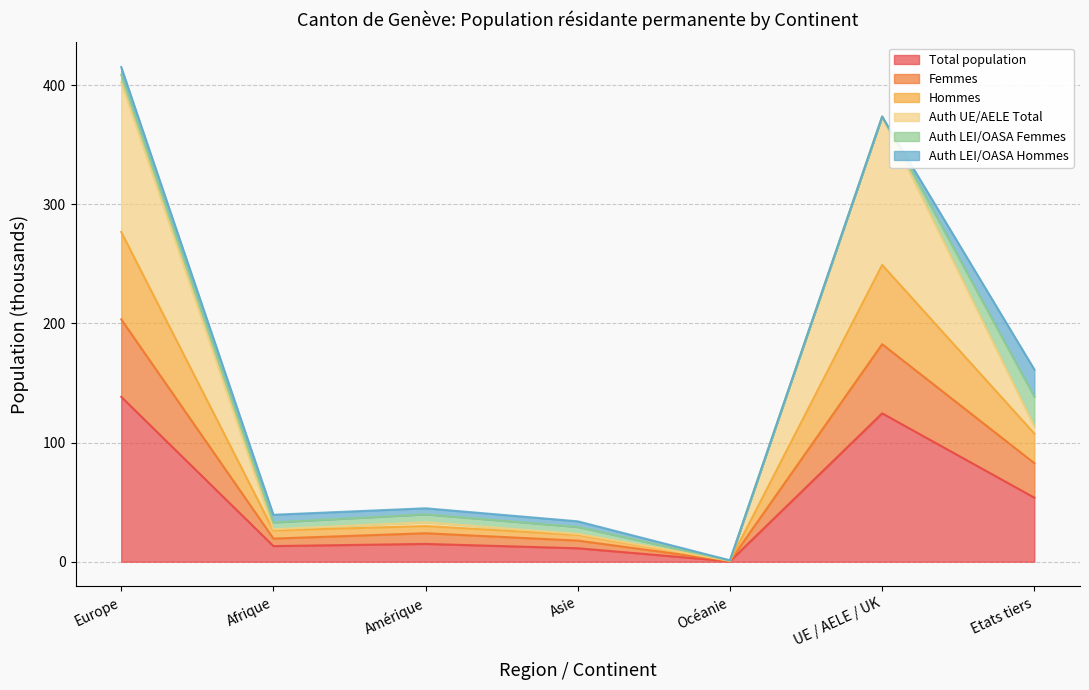

How many values in the Femmes series exceed 23?

4